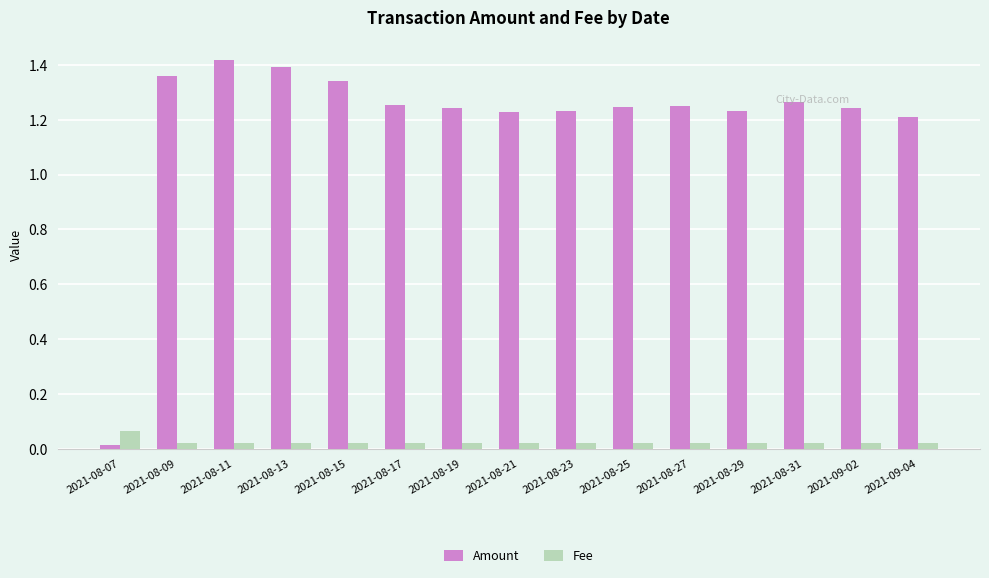

How many groups of bars are there?

15